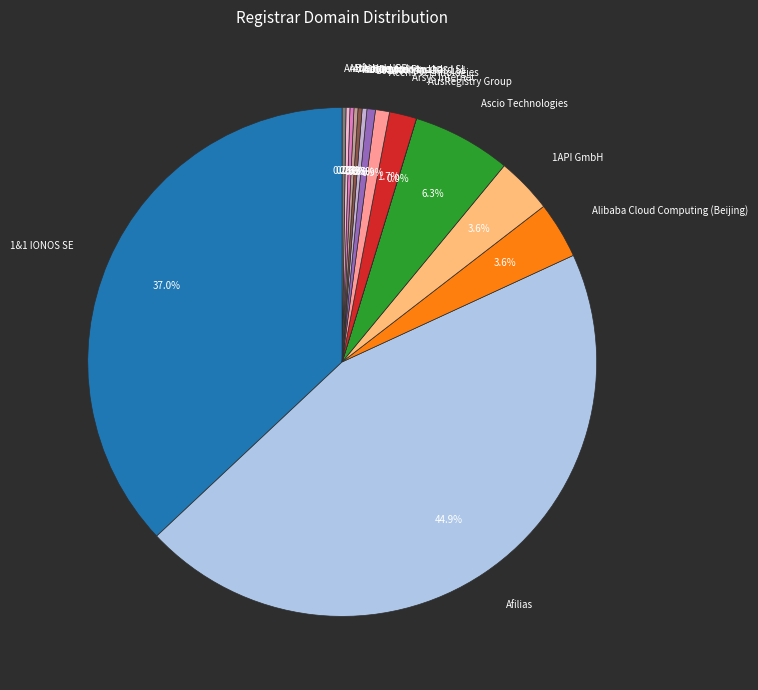

Which slice is the largest?

Afilias